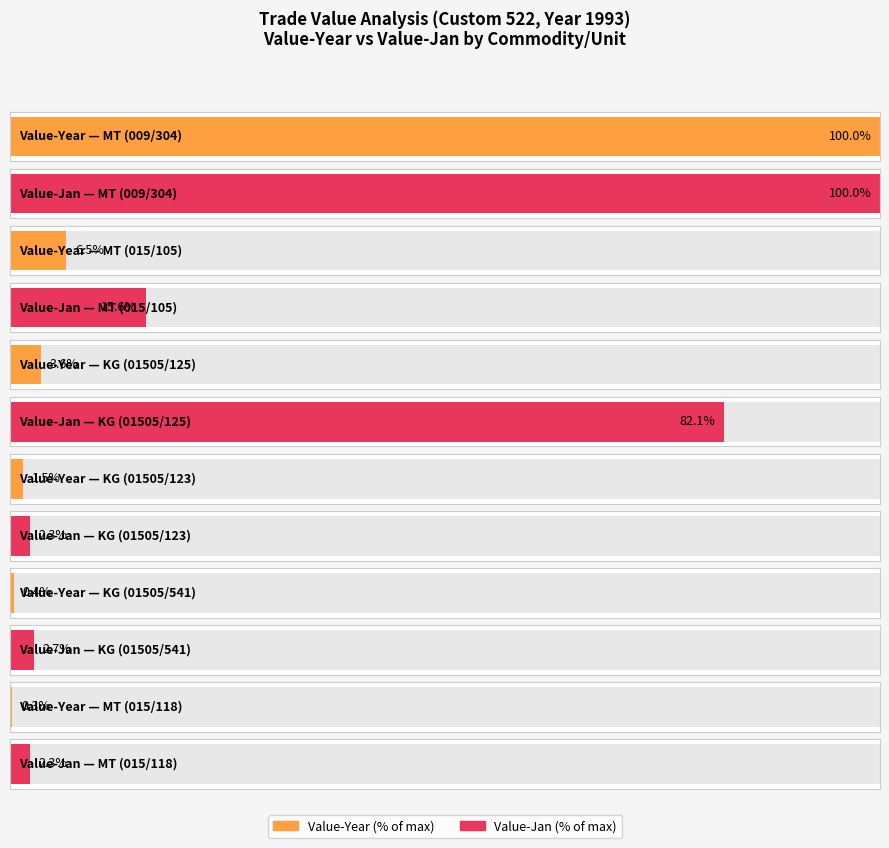

The value of Value-Jan at MT is 78471. True or false?

True